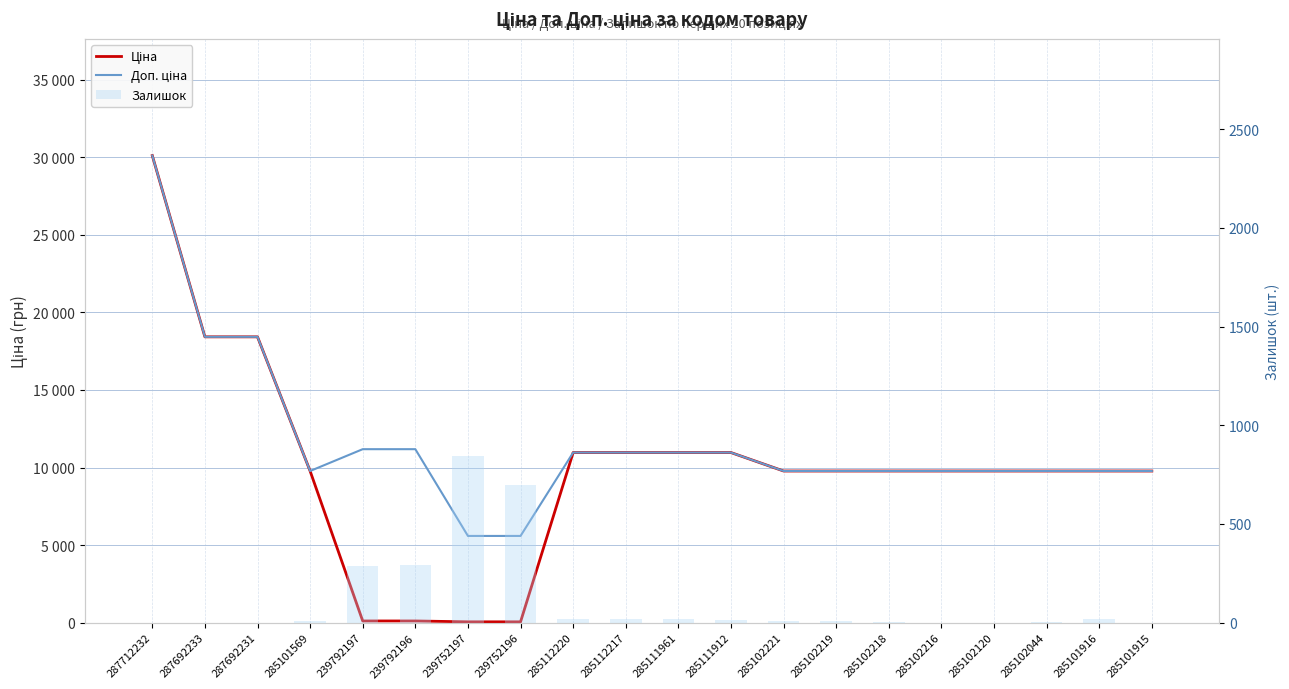

The Доп. ціна series shows 5591.0 at 239752196. True or false?

True